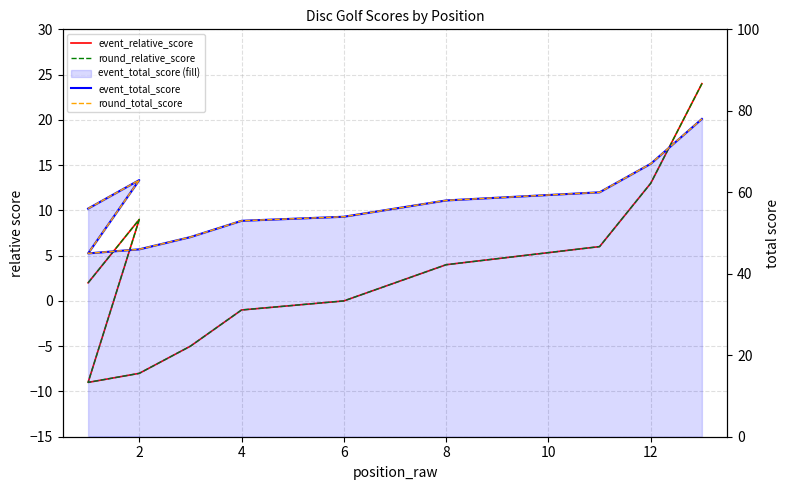

In round_total_score, how many points are lower than both neighbors (excluding endpoints)?

1